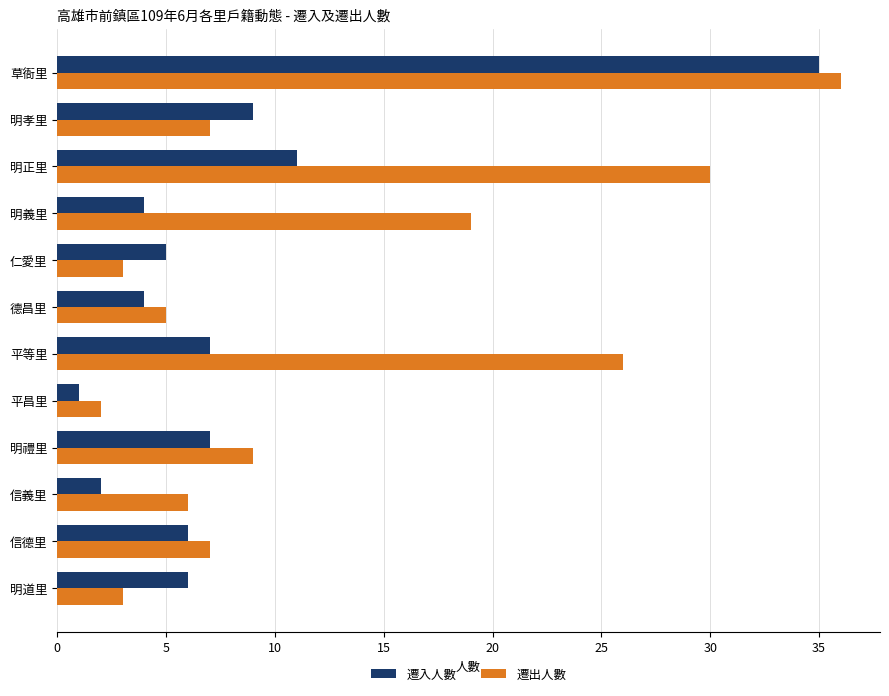

Which series has the largest total across all categories?

遷出人數